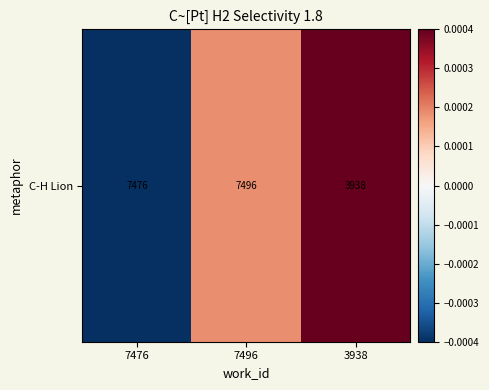

Which label corresponds to the largest value in the chart?

3938